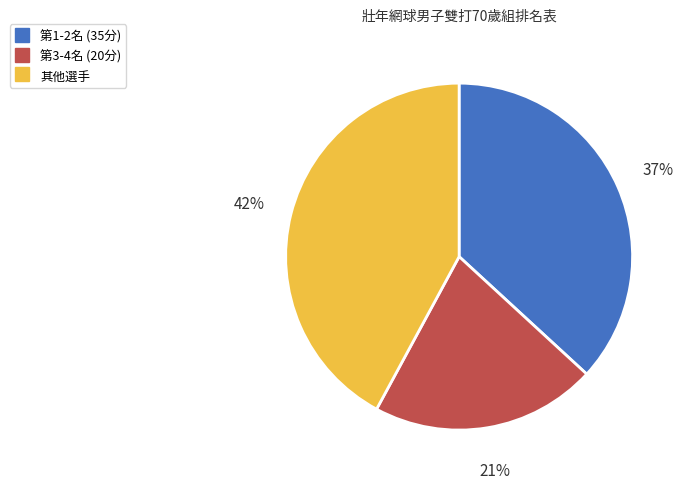

Is there a majority slice in this chart?

No